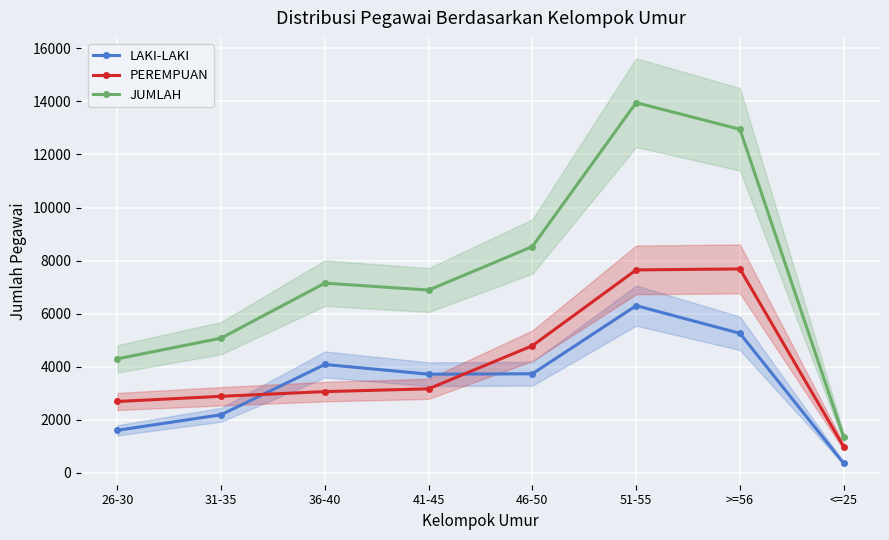

True or false: JUMLAH has more than 2 interior local peaks.

False